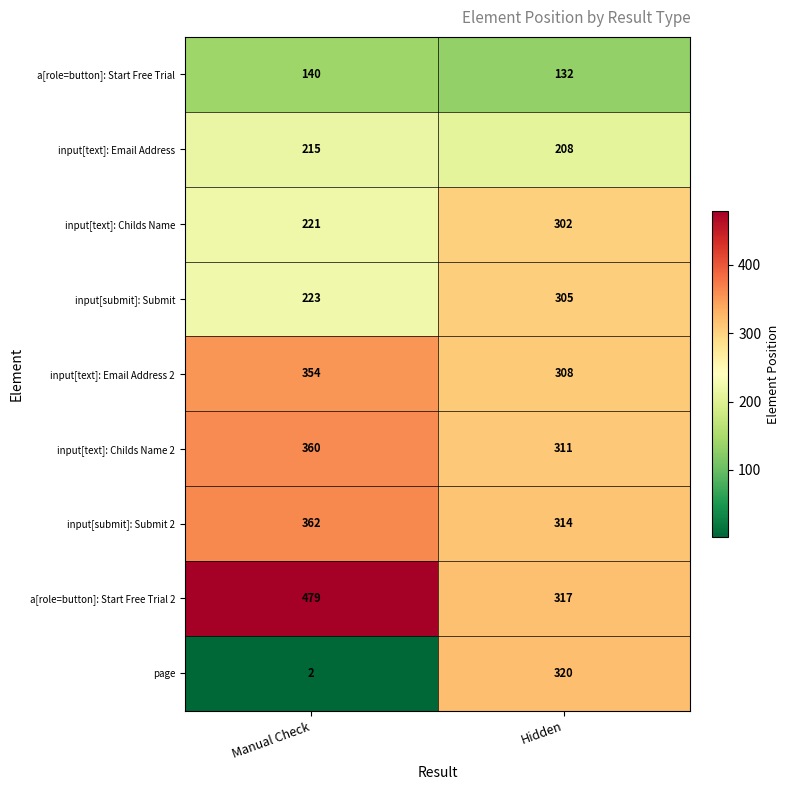

Which series has the largest range (max minus min)?

page